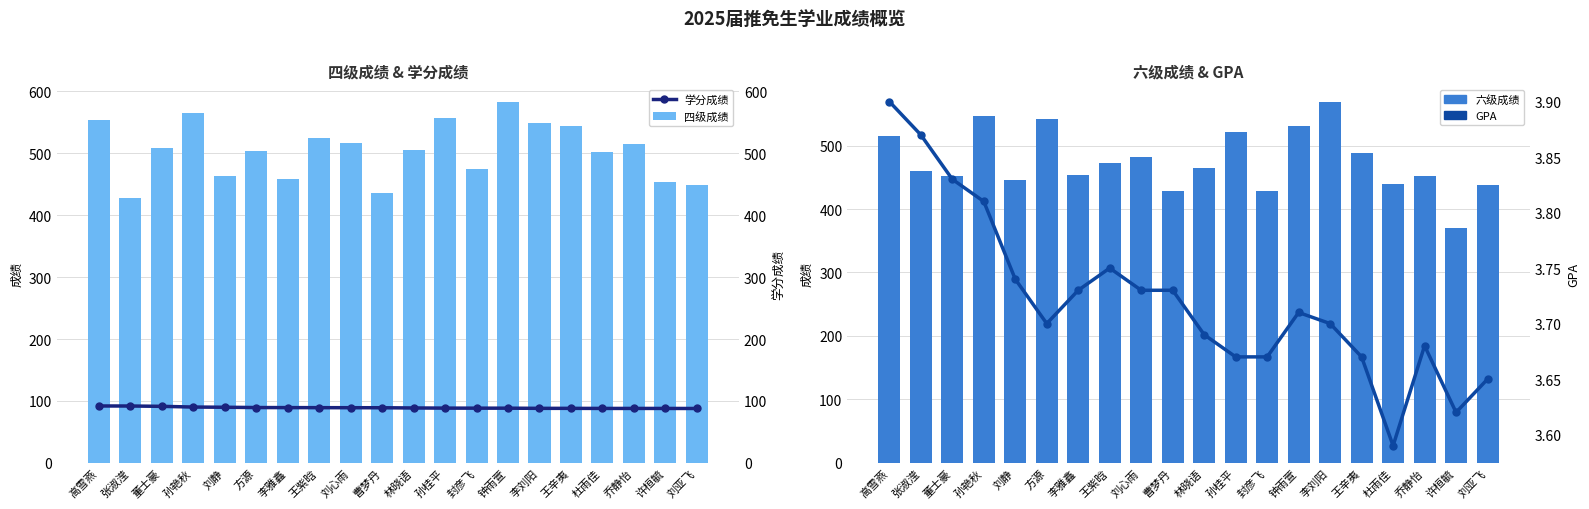

Which category has the lowest value in the 六级成绩 series?

许桓毓